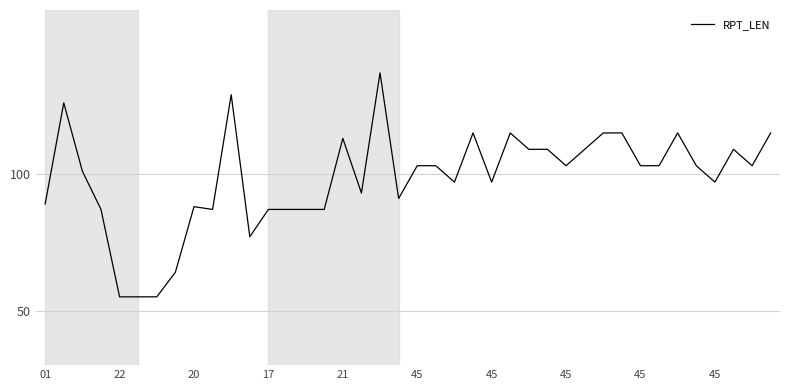

How many lines are shown in the chart?

1